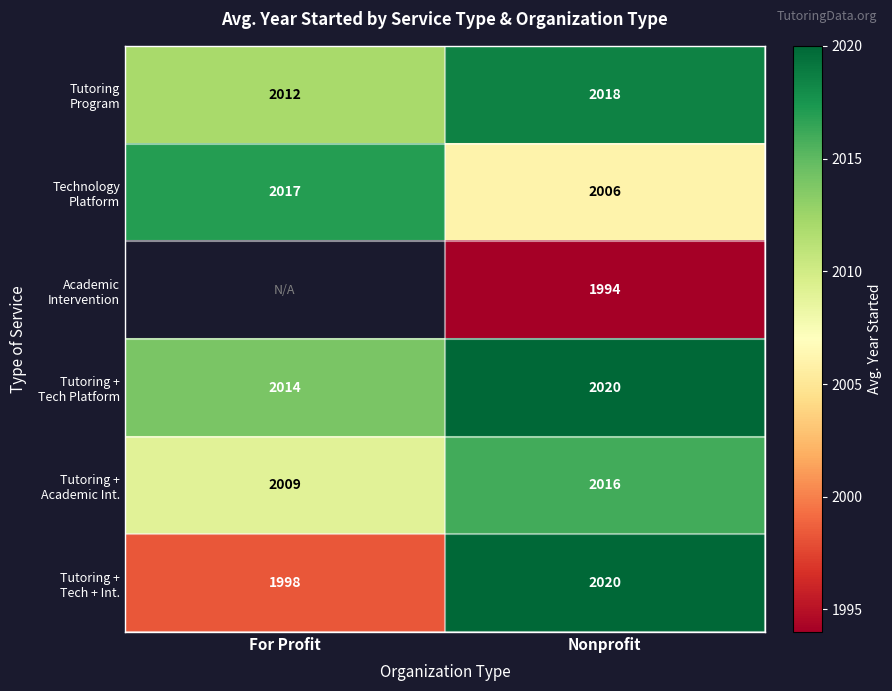

The Tutoring + Tech + Int. series shows 2020.0 at Nonprofit. True or false?

True